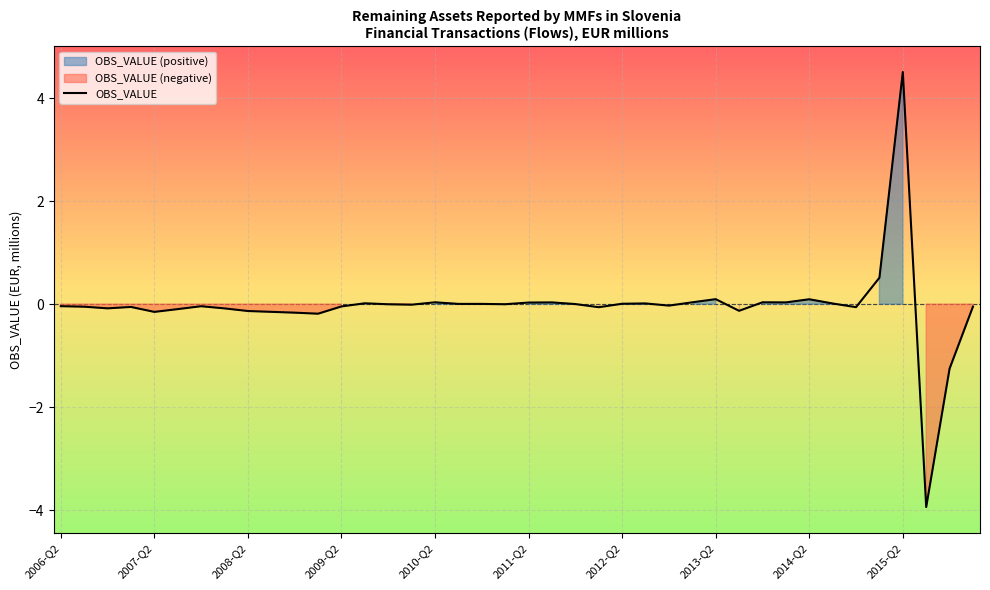

Is it true that the value at 17 is 0.0?

True